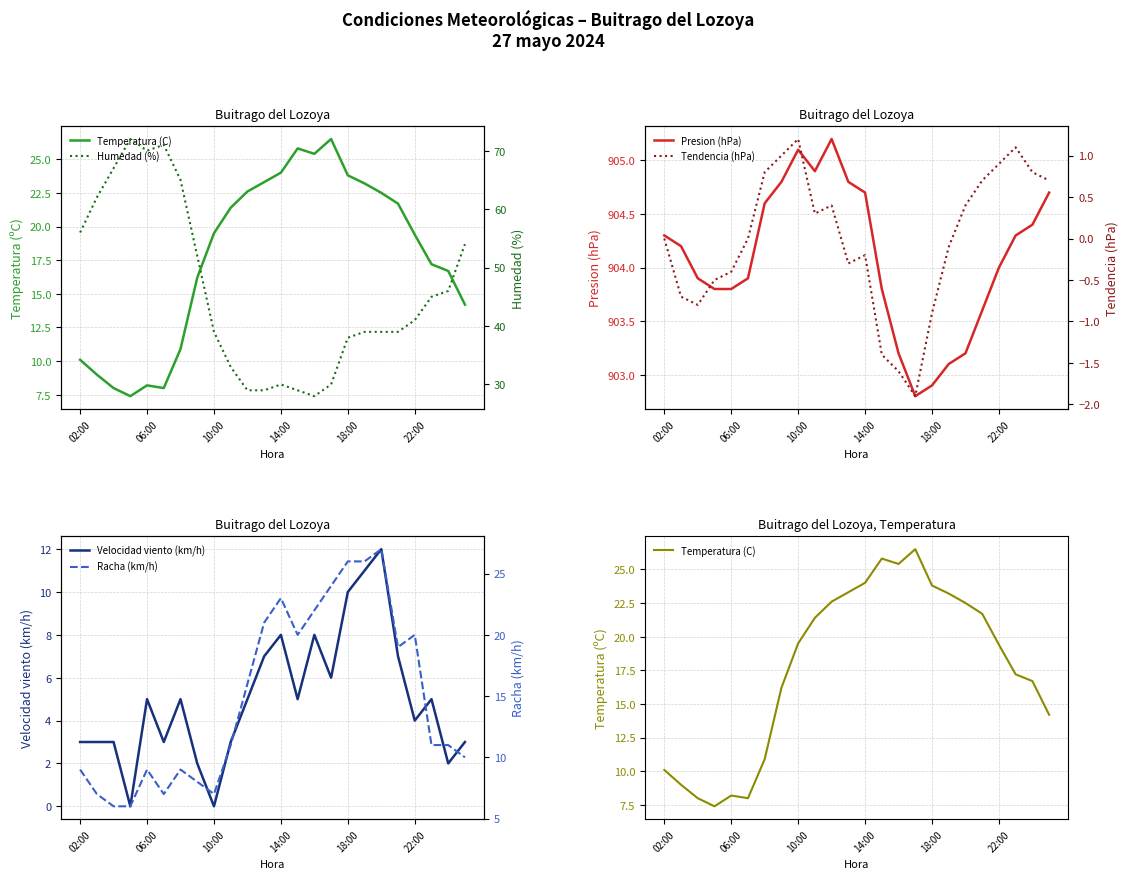

True or false: Velocidad viento (km/h) has a value of 7 at 22:00.

False